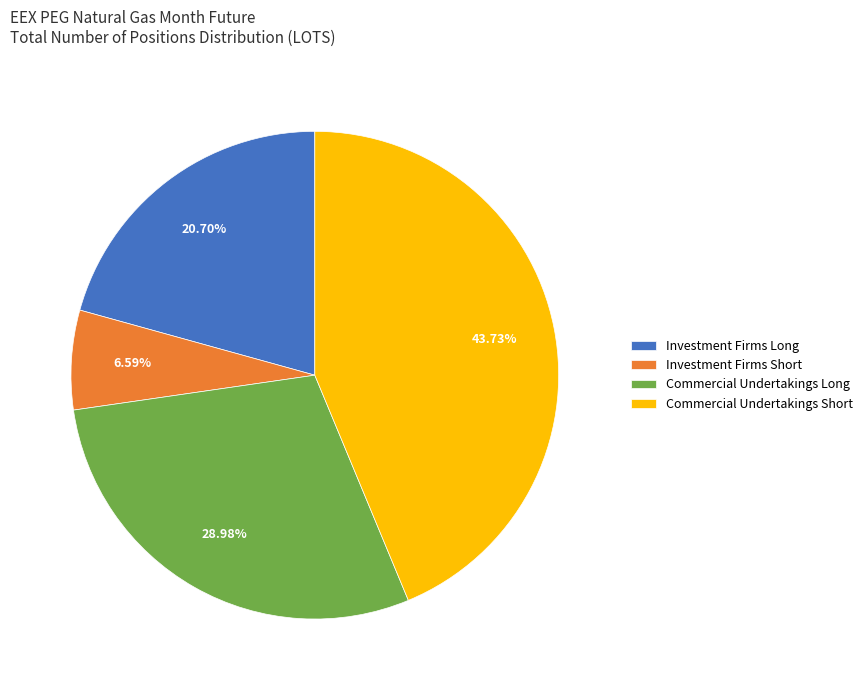

Approximately how many times larger is the value at Investment Firms Short compared to Investment Firms Long?

0.3